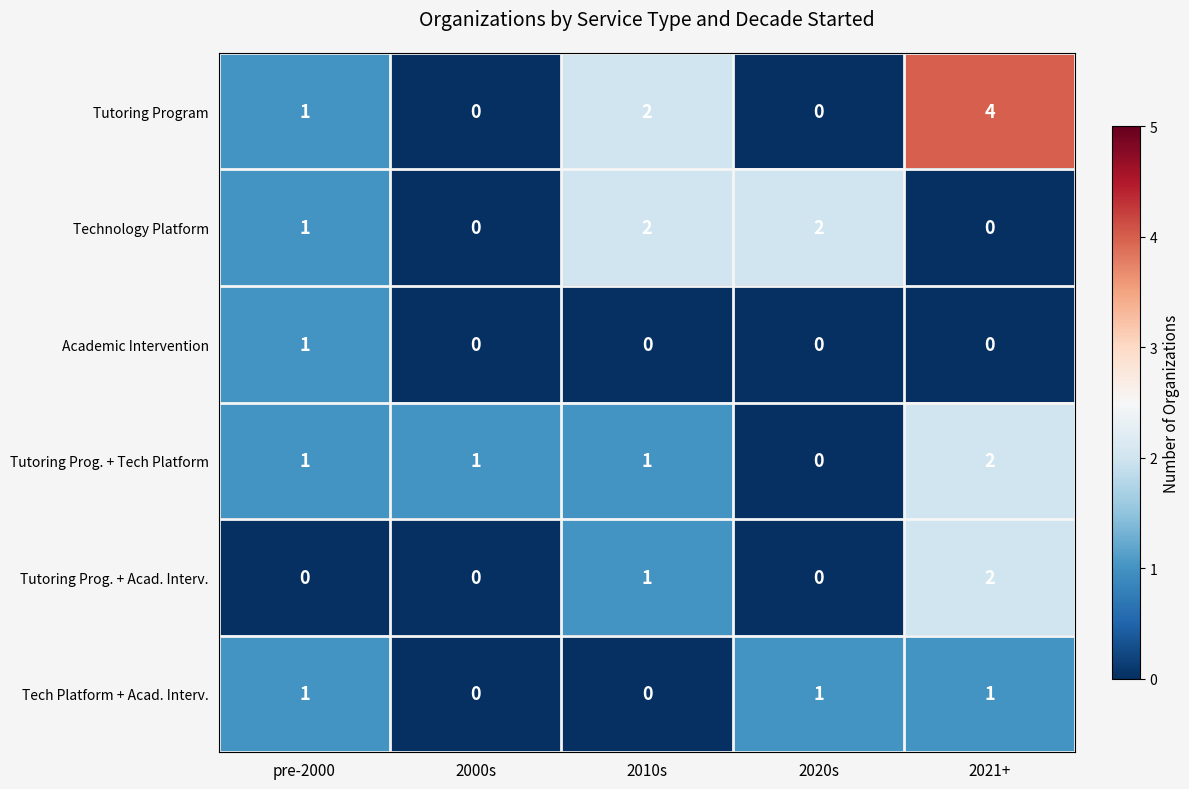

Which series has the widest spread of values?

Tutoring Program